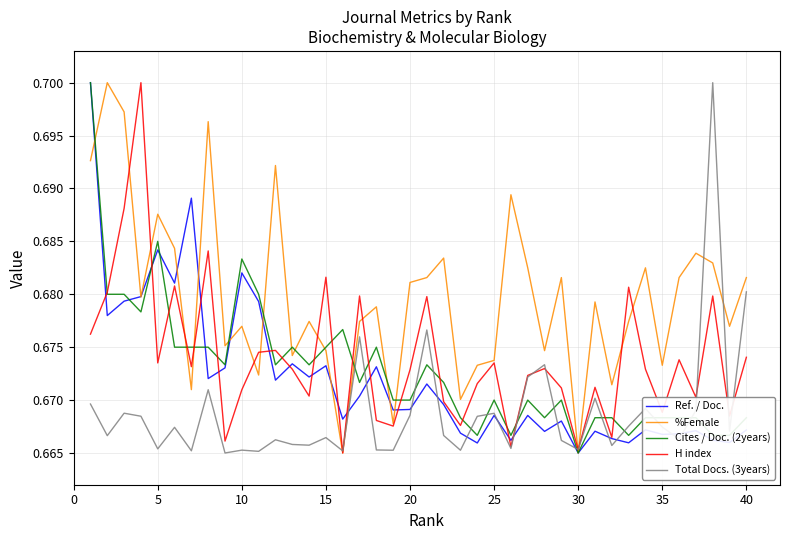

Which series has the largest total across all categories?

%Female